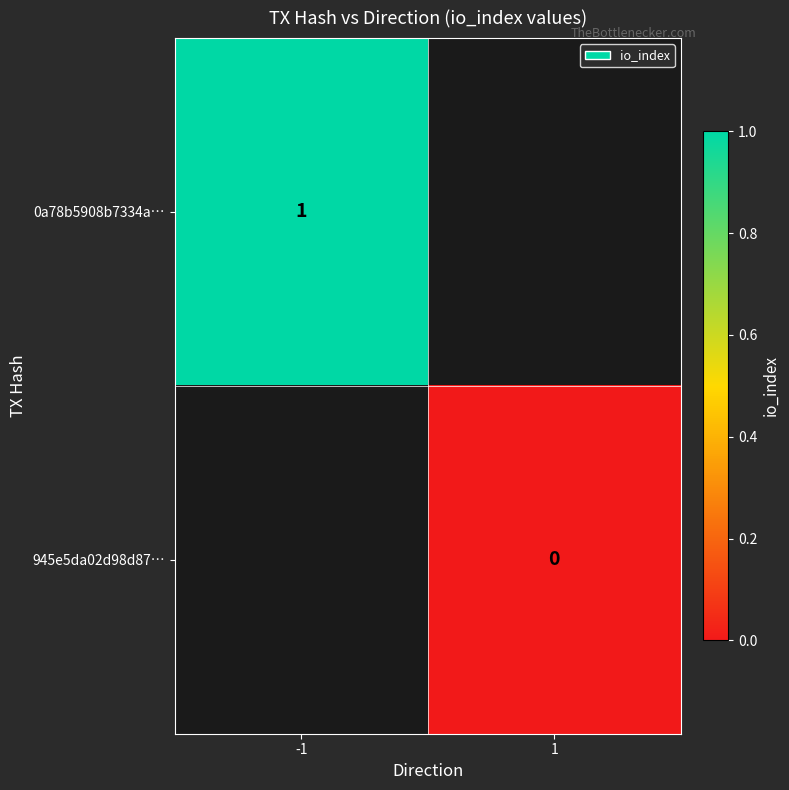

The 0a78b5908b7334a… series shows 1 at -1. True or false?

True